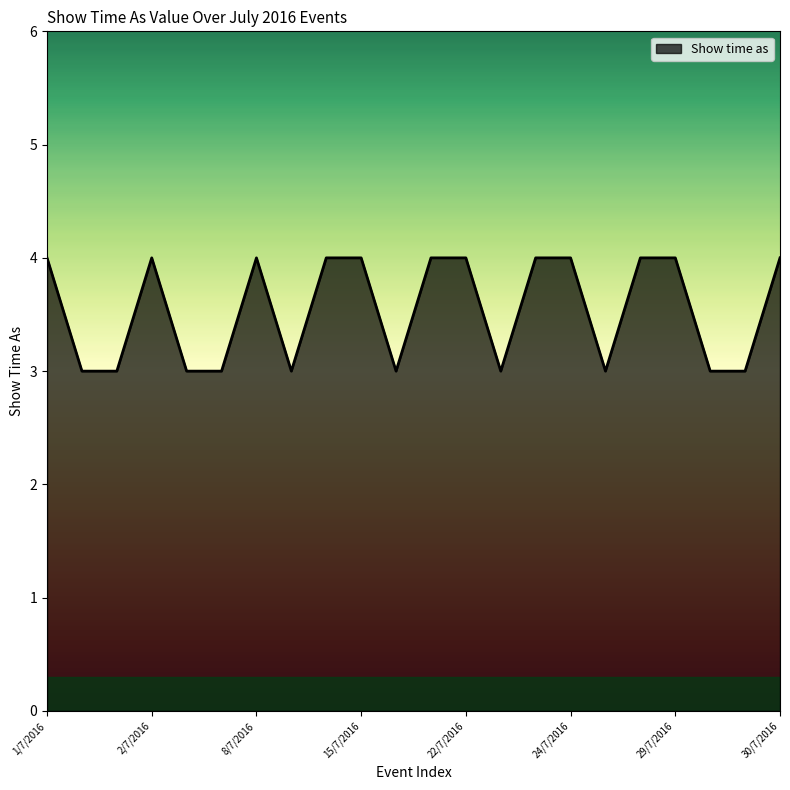

What is the greatest value displayed?

4